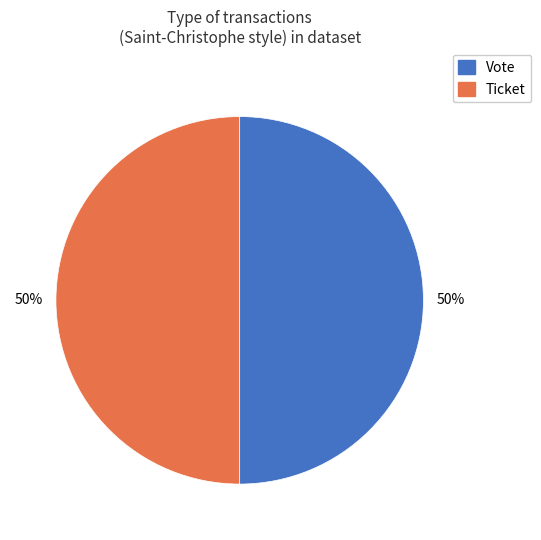

To the nearest percent, what is the average slice percentage?

50%